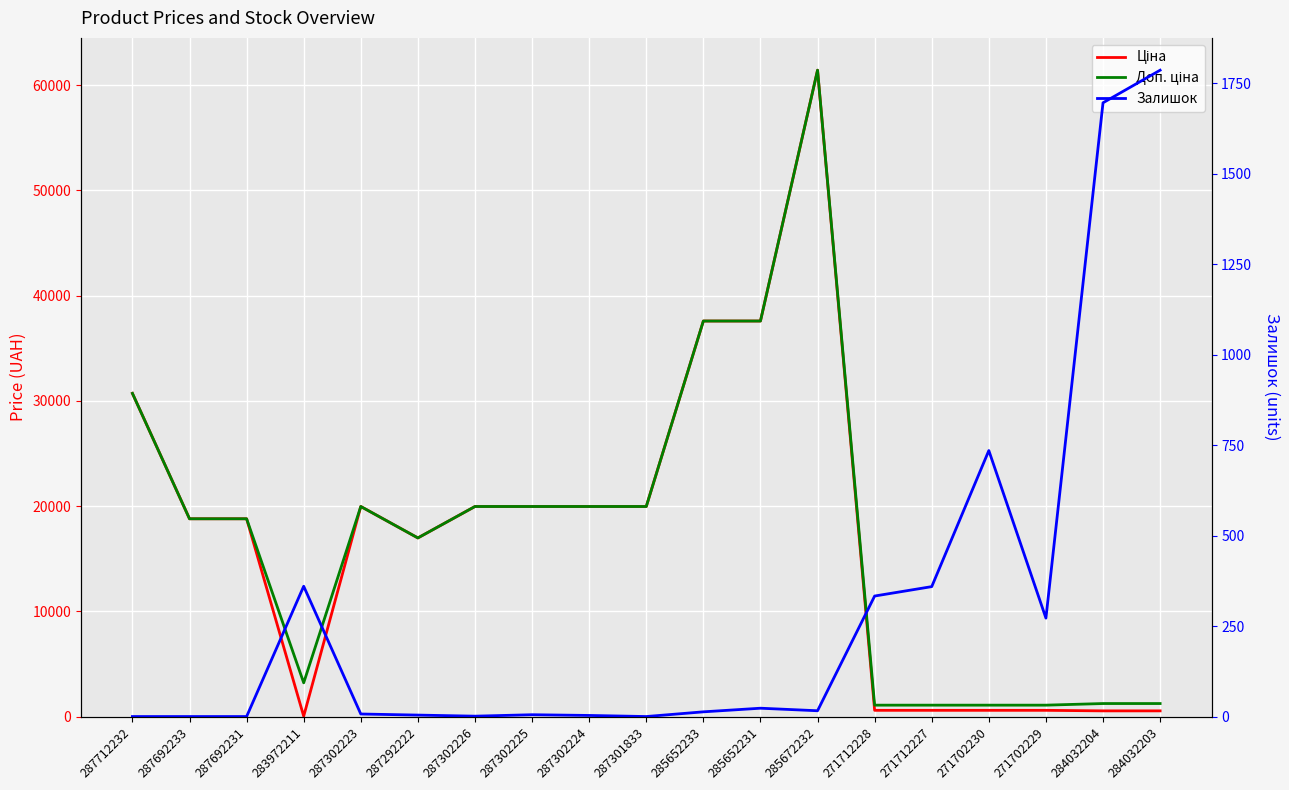

True or false: Ціна has a value of 539.0 at 284032203.

True